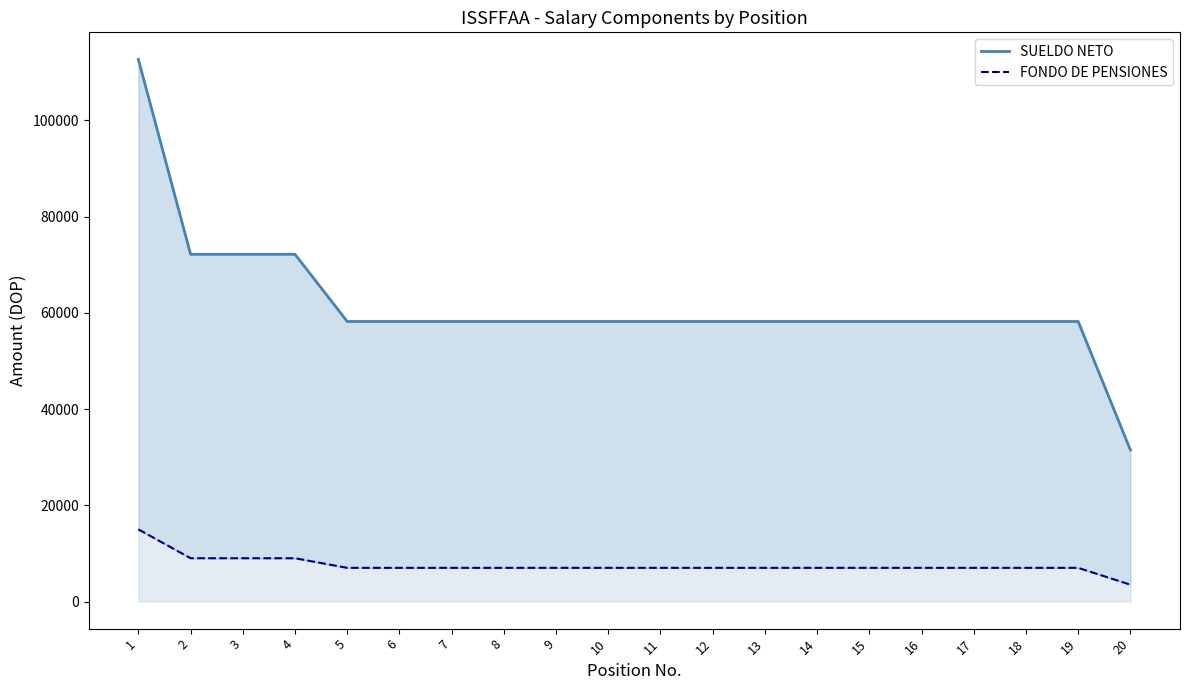

The value of SUELDO NETO at 5 is 79585.9. True or false?

False